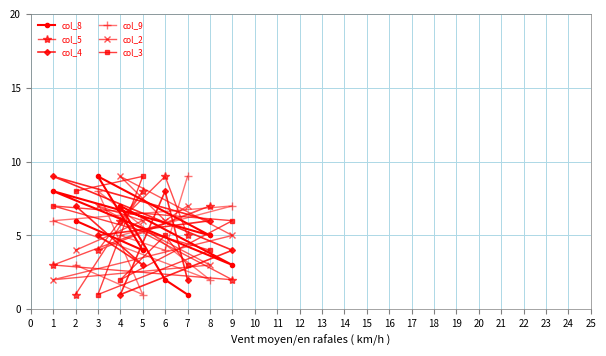

Reading left to right, list all the values displayed in this chart.

col_8: 1=8	2=6	3=9	4=7	5=4	6=2	7=1	8=5	9=3
col_5: 1=3	2=1	3=4	4=6	5=8	6=9	7=5	8=7	9=2
col_4: 1=9	2=7	3=5	4=1	5=3	6=8	7=2	8=6	9=4
col_9: 1=6	2=3	3=8	4=5	5=1	6=4	7=9	8=2	9=7
col_2: 1=2	2=4	3=7	4=9	5=6	6=6	7=7	8=3	9=5
col_3: 1=7	2=8	3=1	4=2	5=9	6=5	7=3	8=4	9=6